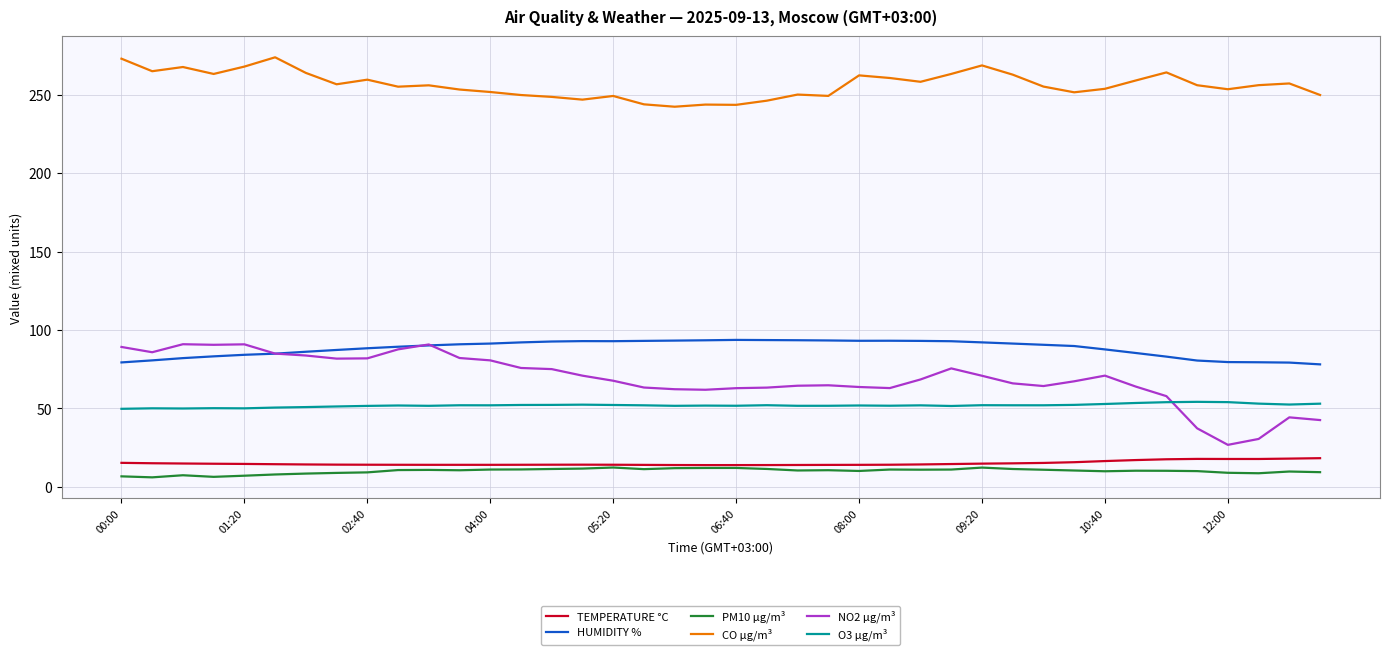

What are all the series names shown in the legend?

TEMPERATURE °C, HUMIDITY %, PM10 µg/m³, CO µg/m³, NO2 µg/m³, O3 µg/m³